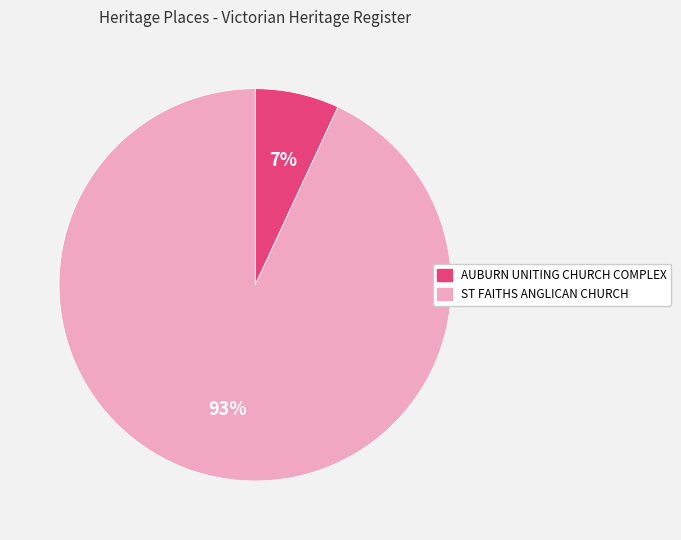

Which has a higher value, AUBURN UNITING CHURCH COMPLEX or ST FAITHS ANGLICAN CHURCH?

ST FAITHS ANGLICAN CHURCH